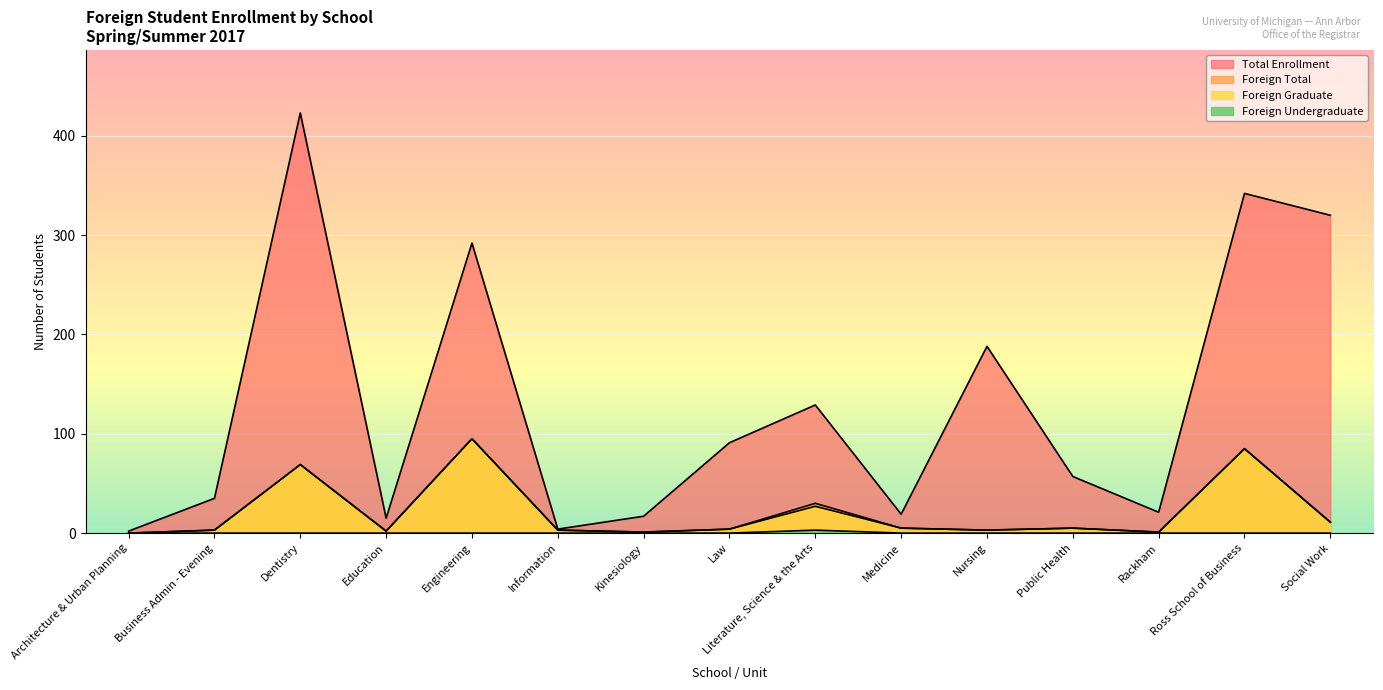

The Foreign Graduate series shows 5 at Business Admin - Evening. True or false?

False